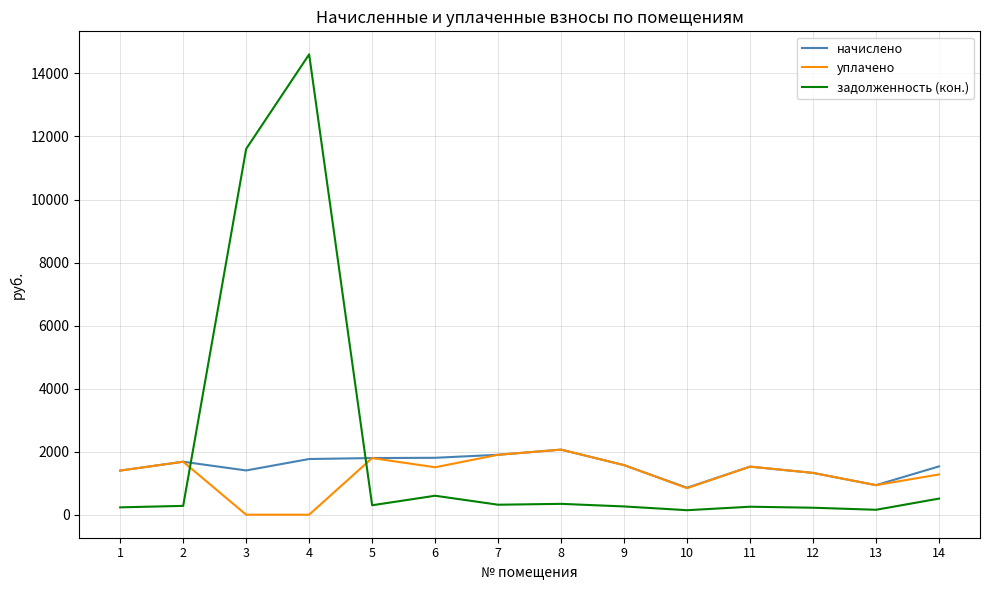

What is the greatest value displayed?

14605.5